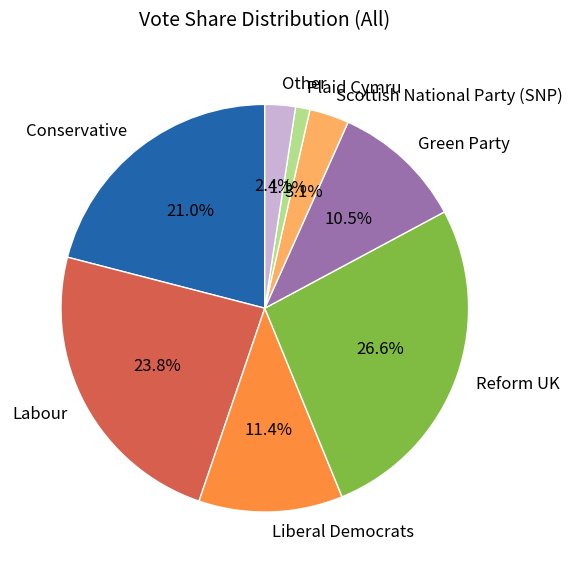

Count the number of slices in the pie.

8